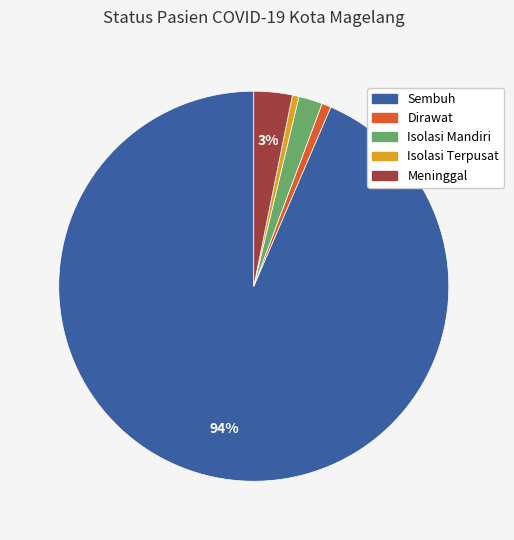

What is the largest slice in the pie chart?

Sembuh